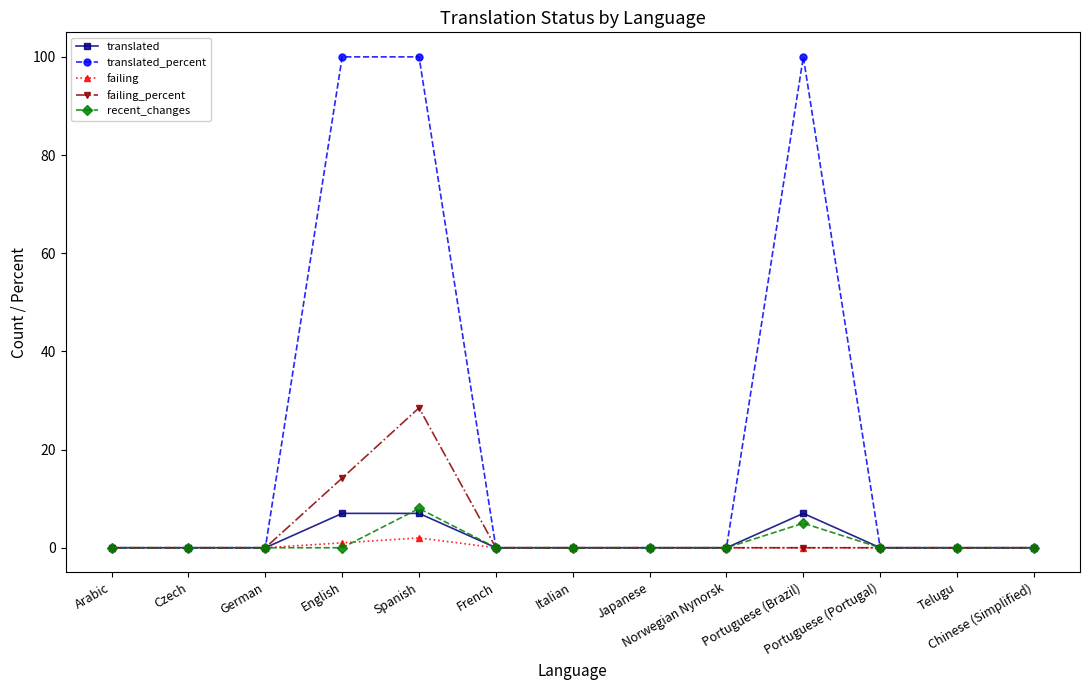

True or false: recent_changes has more than 1 points higher than both neighbors.

True